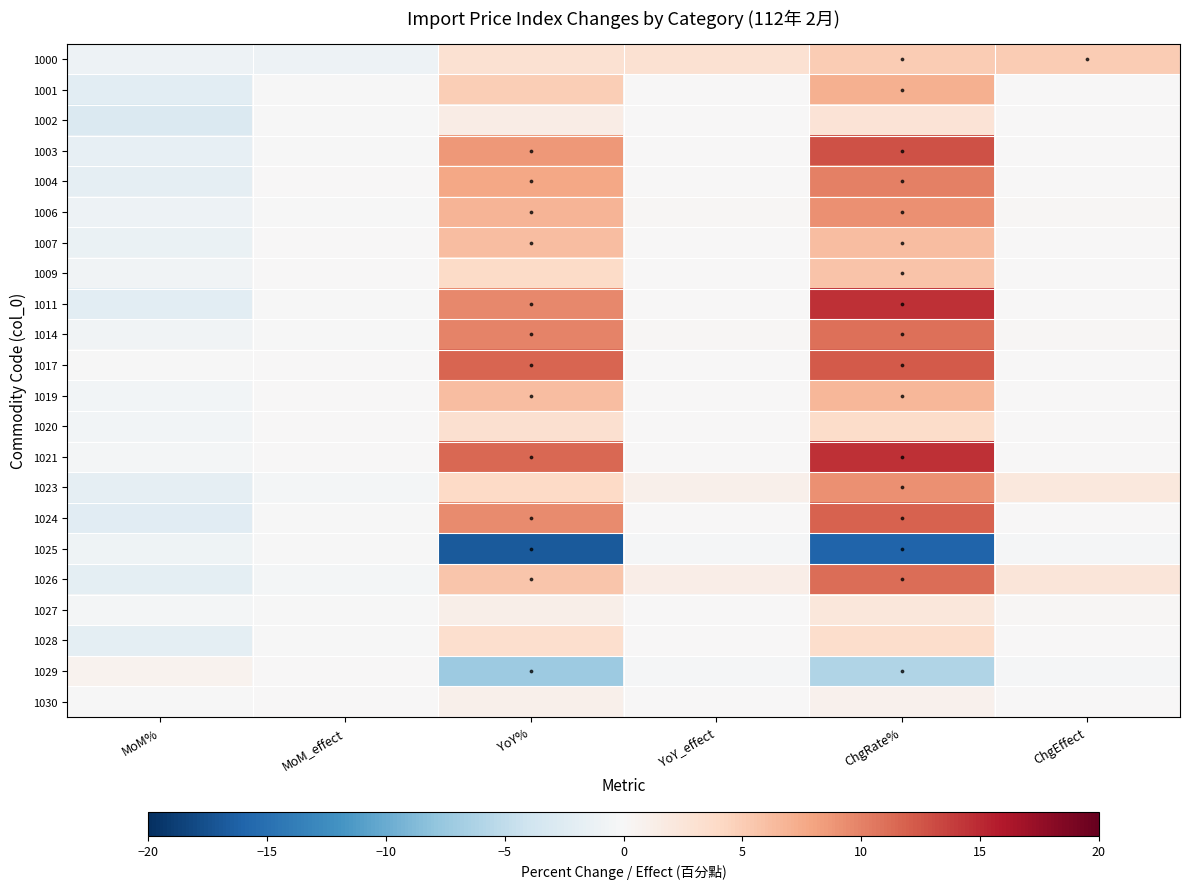

Reading right to left, what are all the values shown in this chart?

1000: ChgEffect=5.0	ChgRate%=5.0	YoY_effect=3.1	YoY%=3.1	MoM_effect=-1.1	MoM%=-1.1
1001: ChgEffect=0.1	ChgRate%=7.1	YoY_effect=0.1	YoY%=4.9	MoM_effect=-0.0	MoM%=-2.1
1002: ChgEffect=0.0	ChgRate%=2.8	YoY_effect=0.0	YoY%=1.5	MoM_effect=-0.0	MoM%=-2.9
1003: ChgEffect=0.1	ChgRate%=12.7	YoY_effect=0.0	YoY%=8.7	MoM_effect=-0.0	MoM%=-1.7
1004: ChgEffect=0.0	ChgRate%=10.1	YoY_effect=0.0	YoY%=7.7	MoM_effect=0.0	MoM%=-1.8
1006: ChgEffect=0.2	ChgRate%=9.2	YoY_effect=0.2	YoY%=6.8	MoM_effect=-0.0	MoM%=-1.0
1007: ChgEffect=0.0	ChgRate%=6.2	YoY_effect=0.0	YoY%=6.2	MoM_effect=0.0	MoM%=-1.3
1009: ChgEffect=0.1	ChgRate%=5.7	YoY_effect=0.0	YoY%=3.9	MoM_effect=0.0	MoM%=-0.7
1011: ChgEffect=0.1	ChgRate%=14.6	YoY_effect=0.1	YoY%=9.6	MoM_effect=-0.0	MoM%=-2.0
1014: ChgEffect=0.2	ChgRate%=11.0	YoY_effect=0.2	YoY%=9.9	MoM_effect=-0.0	MoM%=-0.7
1017: ChgEffect=0.0	ChgRate%=12.3	YoY_effect=0.0	YoY%=11.6	MoM_effect=0.0	MoM%=-0.1
1019: ChgEffect=0.0	ChgRate%=6.7	YoY_effect=0.0	YoY%=6.2	MoM_effect=0.0	MoM%=-0.5
1020: ChgEffect=0.0	ChgRate%=3.7	YoY_effect=0.0	YoY%=3.2	MoM_effect=0.0	MoM%=-0.5
1021: ChgEffect=0.0	ChgRate%=14.6	YoY_effect=0.0	YoY%=11.5	MoM_effect=0.0	MoM%=-0.4
1023: ChgEffect=2.2	ChgRate%=9.2	YoY_effect=1.1	YoY%=4.0	MoM_effect=-0.3	MoM%=-1.8
1024: ChgEffect=0.0	ChgRate%=11.9	YoY_effect=0.0	YoY%=9.4	MoM_effect=-0.0	MoM%=-2.2
1025: ChgEffect=-0.3	ChgRate%=-16.1	YoY_effect=-0.3	YoY%=-16.8	MoM_effect=-0.0	MoM%=-0.9
1026: ChgEffect=2.4	ChgRate%=11.2	YoY_effect=1.3	YoY%=5.5	MoM_effect=-0.3	MoM%=-1.9
1027: ChgEffect=0.2	ChgRate%=2.3	YoY_effect=0.1	YoY%=1.2	MoM_effect=-0.0	MoM%=-0.4
1028: ChgEffect=0.0	ChgRate%=3.5	YoY_effect=0.0	YoY%=3.3	MoM_effect=-0.0	MoM%=-2.0
1029: ChgEffect=-0.2	ChgRate%=-6.1	YoY_effect=-0.3	YoY%=-7.2	MoM_effect=0.0	MoM%=0.8
1030: ChgEffect=0.0	ChgRate%=0.9	YoY_effect=0.0	YoY%=1.0	MoM_effect=0.0	MoM%=-0.1